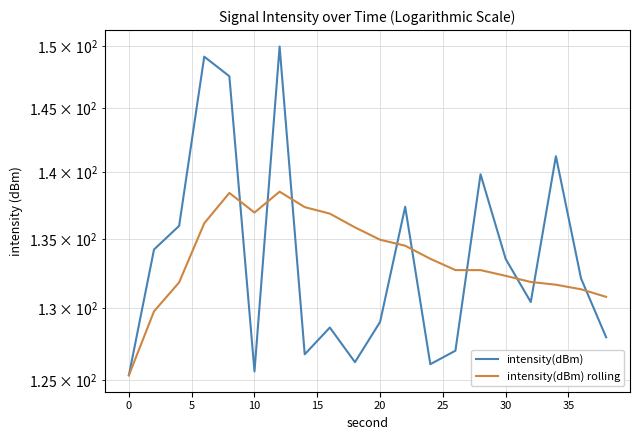

Rank the series at 10 from highest to lowest value.

intensity(dBm), intensity(dBm) rolling